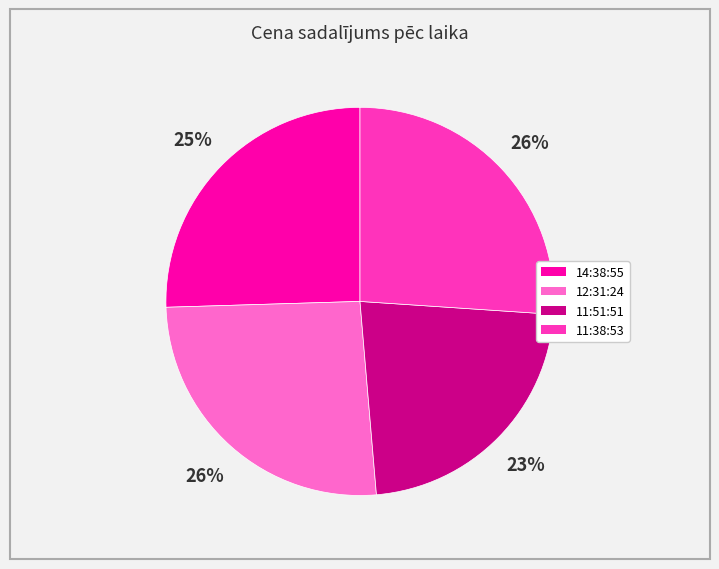

Between 11:51:51 and 14:38:55, which is larger?

14:38:55